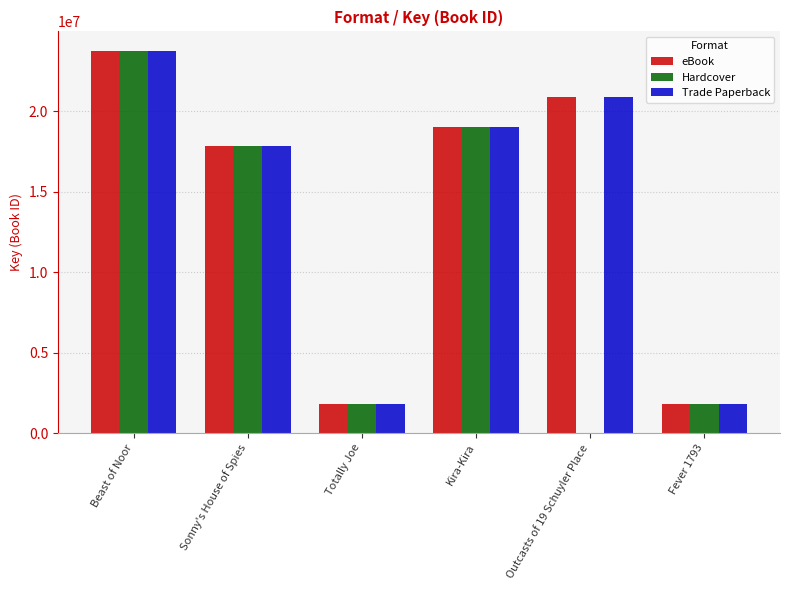

What is the maximum value shown in the chart?

23787457